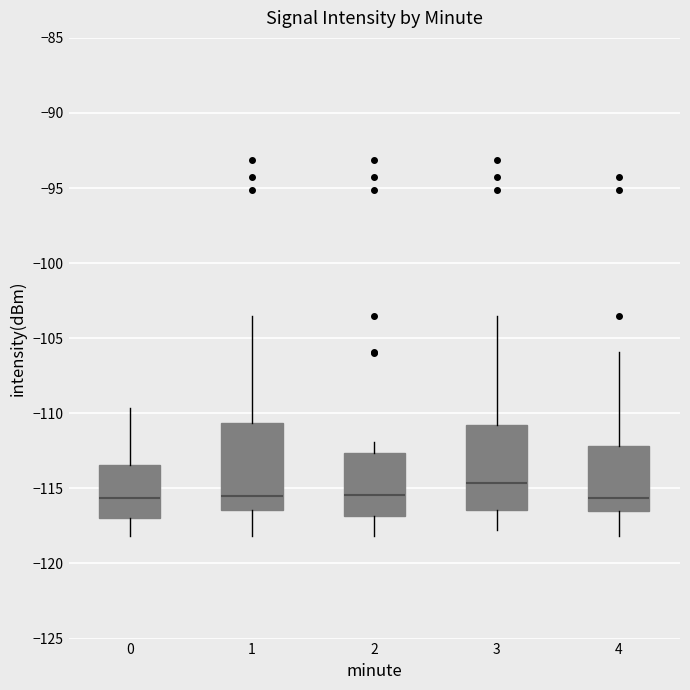

Reading left to right, read every box against the y-axis: the position of its median line, the range the box covers, and the ends of its whiskers. The values are not printed on the chart, so give them approximately, as read against the axis.

0: median -115.5, box -117.0 to -113.5, whiskers -118.0 to -109.5
1: median -115.5, box -116.5 to -110.5, whiskers -118.0 to -103.5
2: median -115.5, box -117.0 to -112.5, whiskers -118.0 to -112.0
3: median -114.5, box -116.5 to -111.0, whiskers -118.0 to -103.5
4: median -115.5, box -116.5 to -112.0, whiskers -118.0 to -106.0